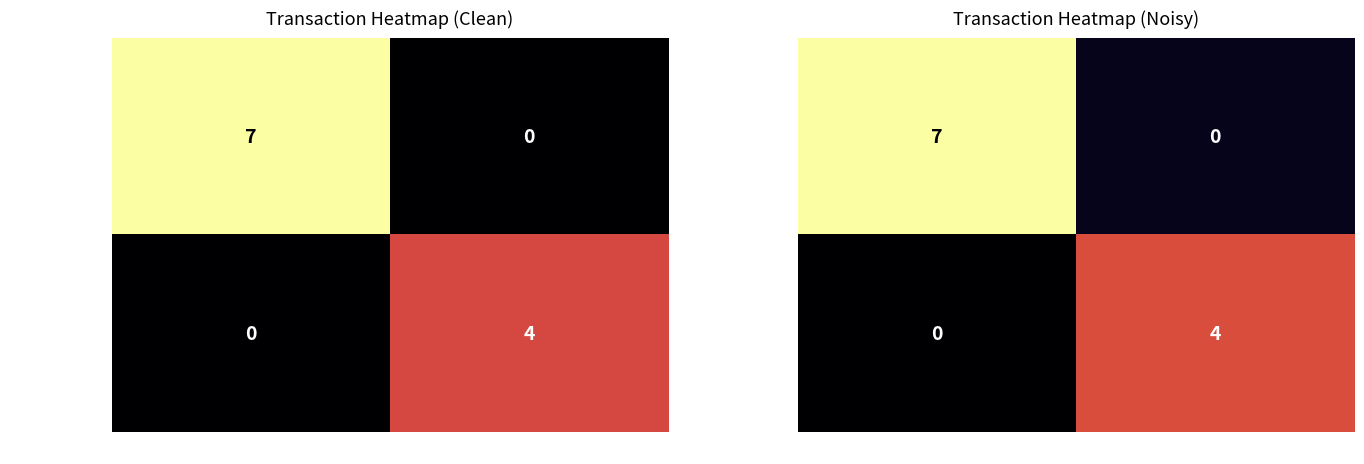

Which series has the largest total across all categories?

b36c67bb48c6…